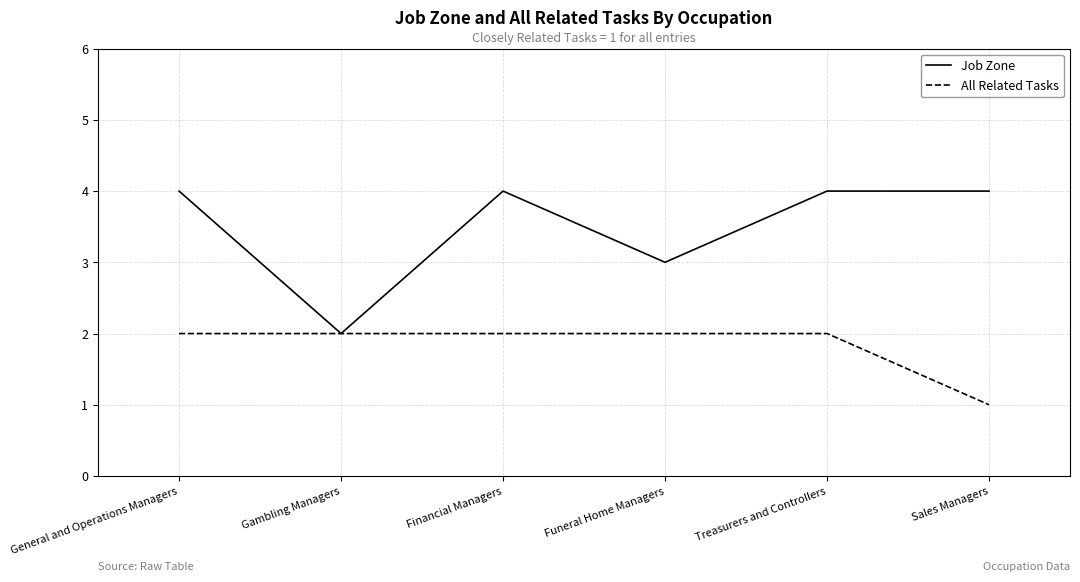

How many lines are shown in the chart?

2